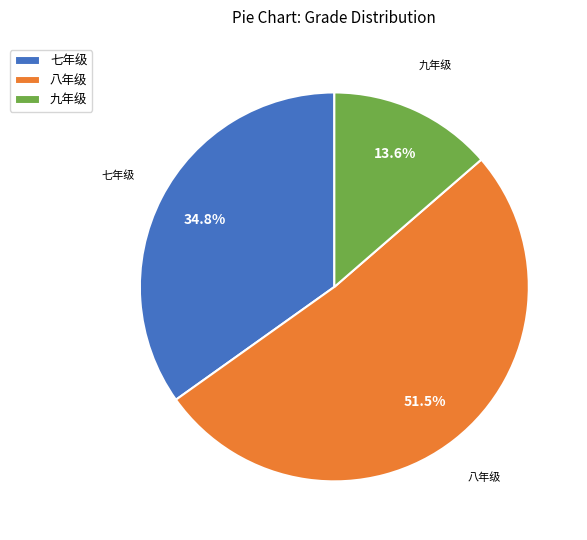

Is the sum of 九年级 and 八年级 greater than half?

Yes